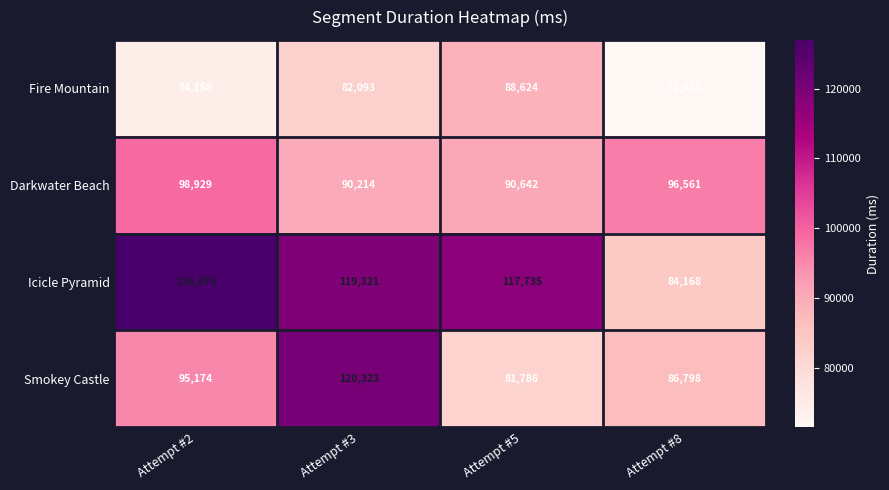

What is the approximate value of Smokey Castle at Attempt #8, to the nearest 10?

86800